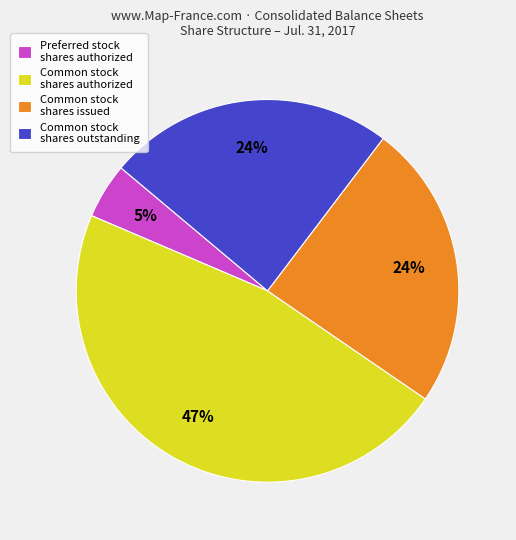

To the nearest percent, what is the average slice percentage?

25%